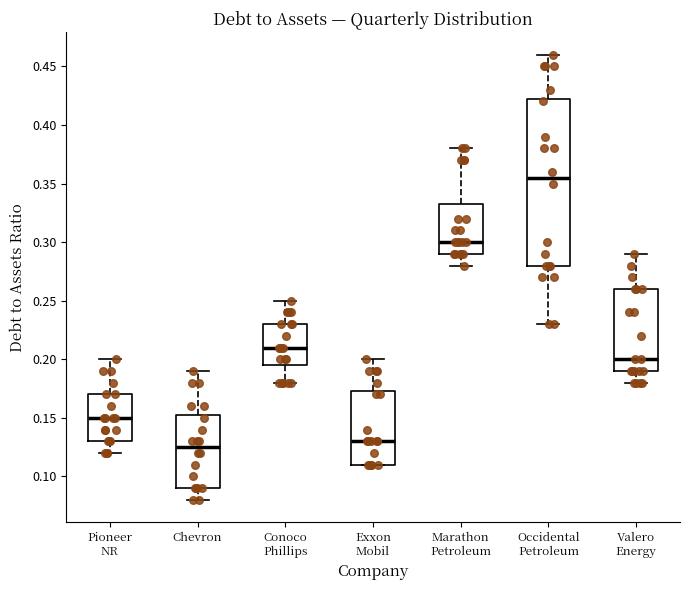

Comparing the boxes themselves (not the whiskers), which one is the tallest?

Occidental Petroleum